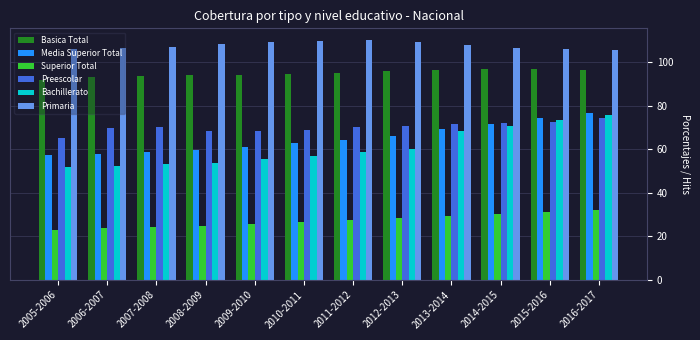

Are the bars horizontal?

No